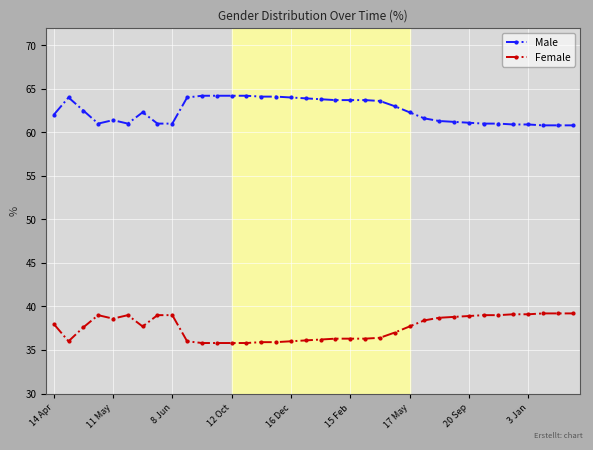

Rank the series by their average value, from highest to lowest.

Male, Female